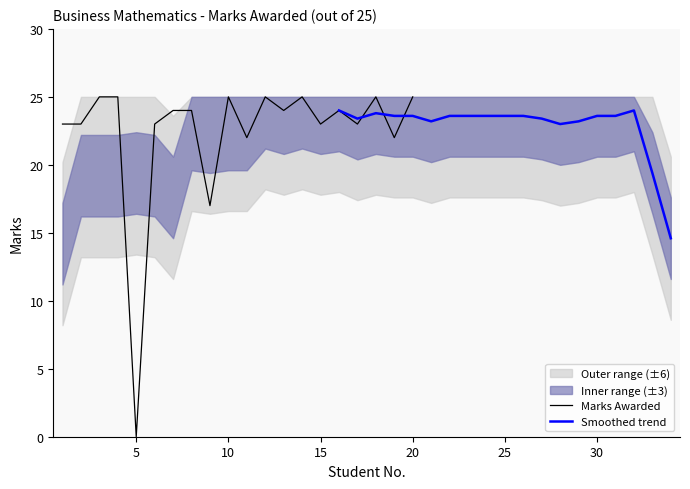

How many values are below 23?

4